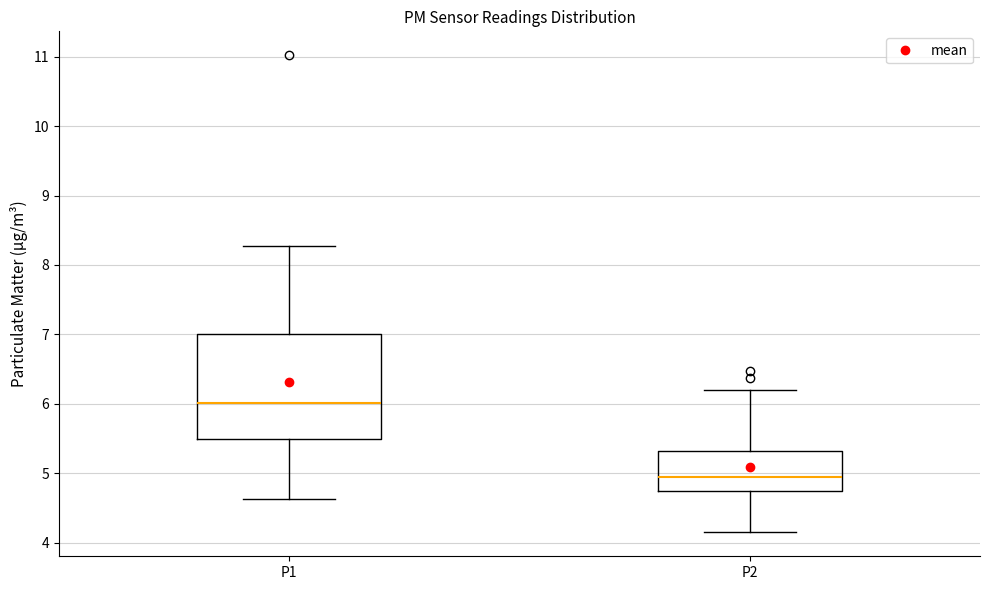

Reading left to right, transcribe this box plot: for each box, give where its median line is, the range the box spans, and where its two whiskers end, as read against the y-axis. The values are not printed on the chart, so give them approximately, as read against the axis.

P1: median 6.0, box 5.5 to 7.0, whiskers 4.6 to 8.3
P2: median 5.0, box 4.7 to 5.3, whiskers 4.2 to 6.2